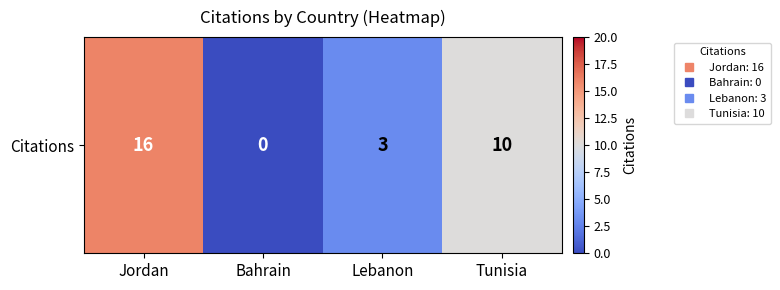

What is the change in value from Bahrain to Tunisia?

+10